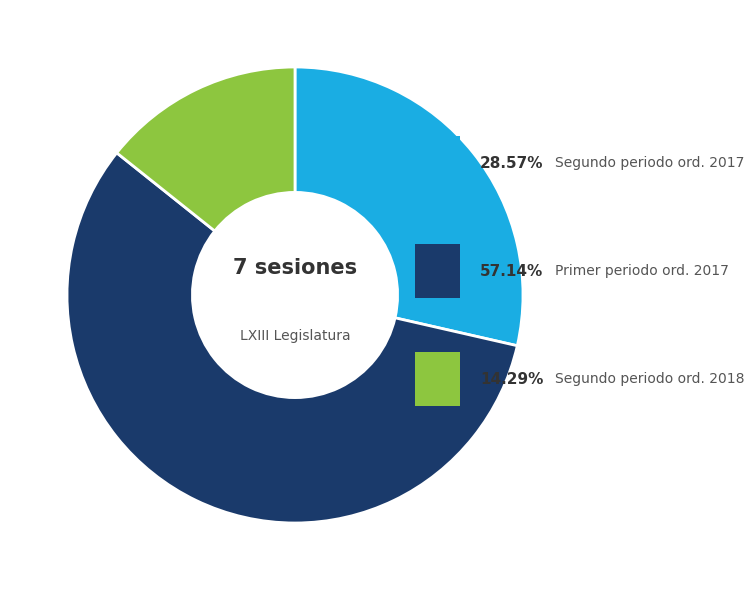

Is there a majority slice in this chart?

Yes